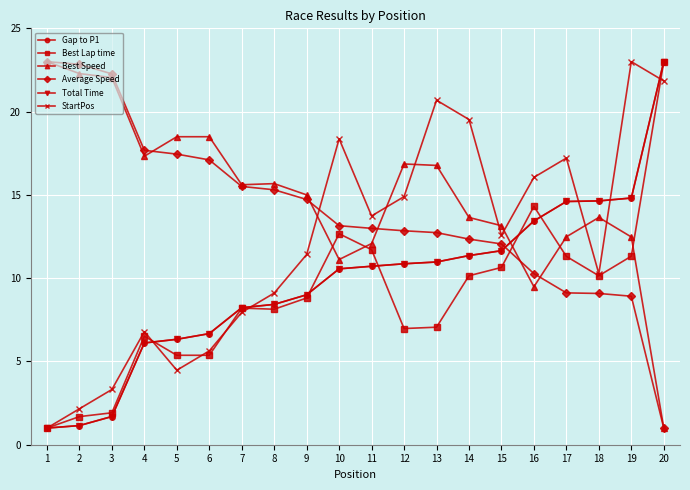

What value does the Best Lap time series have at 1?

1.0